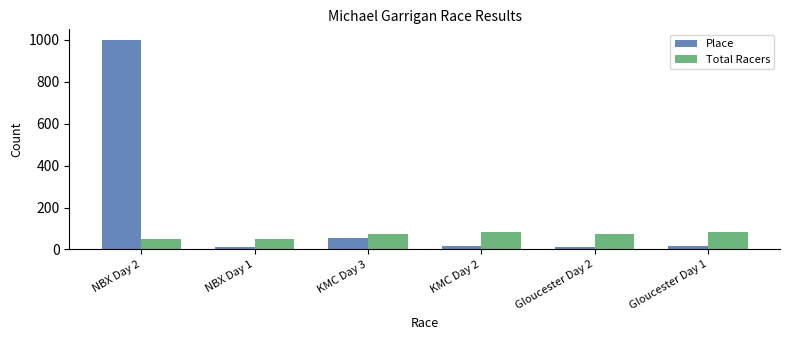

What is the total value across all series at KMC Day 3?

125